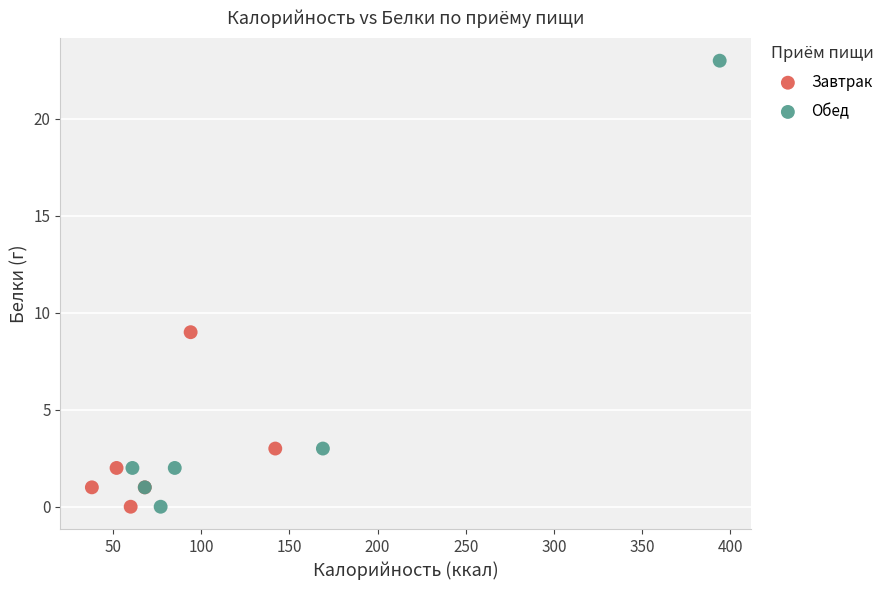

Which series contains the highest Y value?

Обед